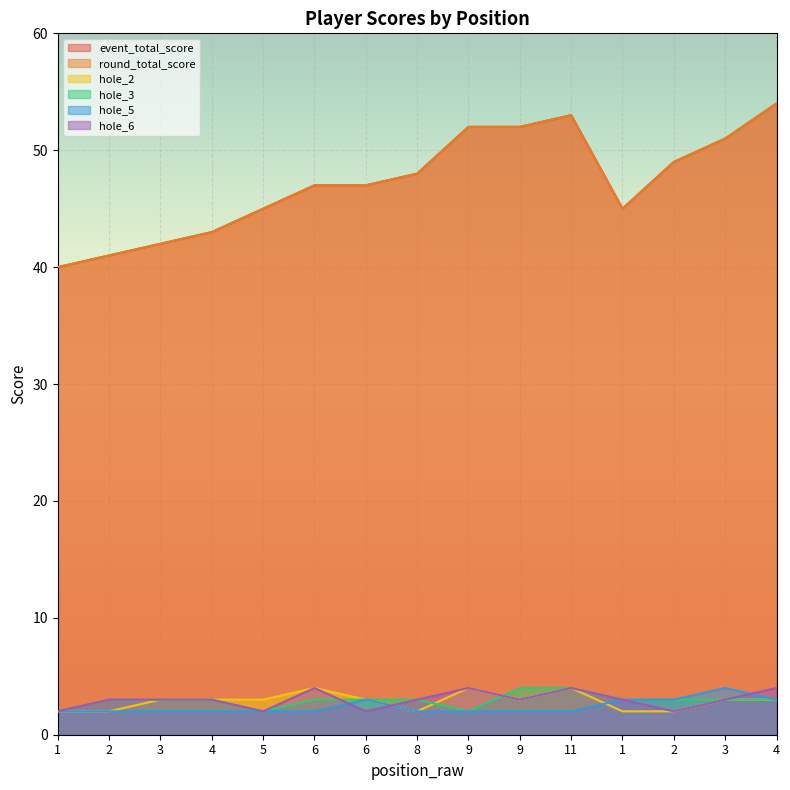

At which category is the sum across all series the highest?

4